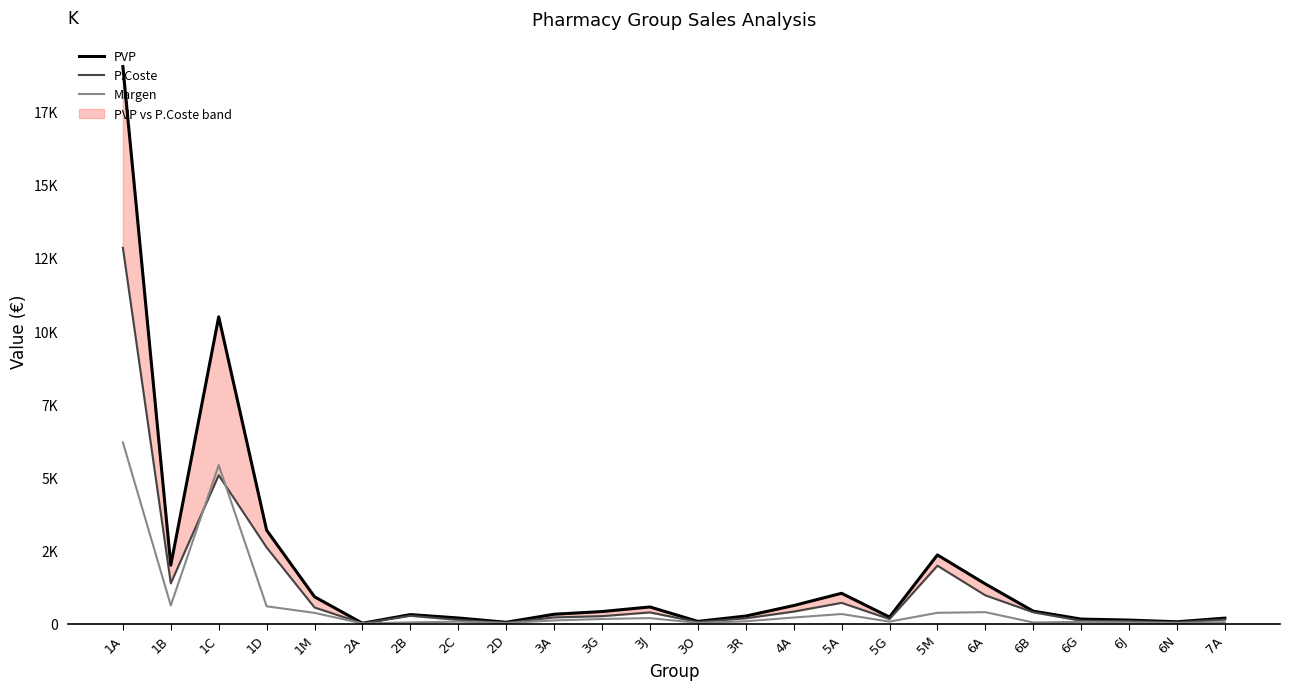

What is the sum of all PVP values?

44348.1